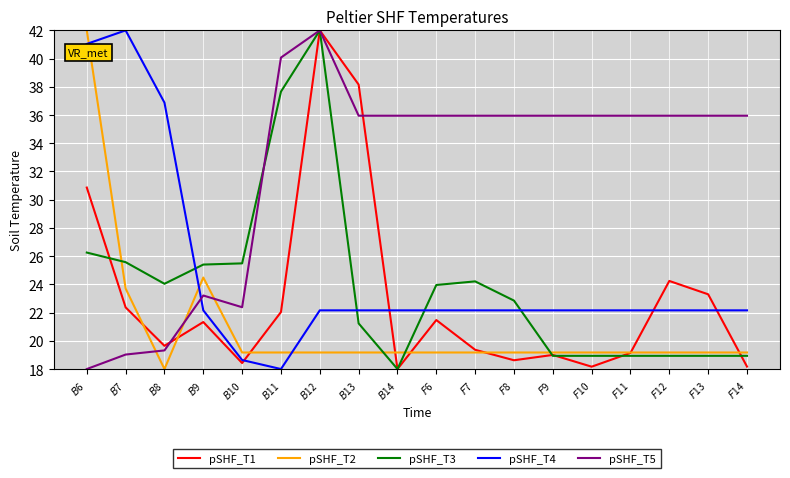

What is the minimum value shown in the chart?

18.0